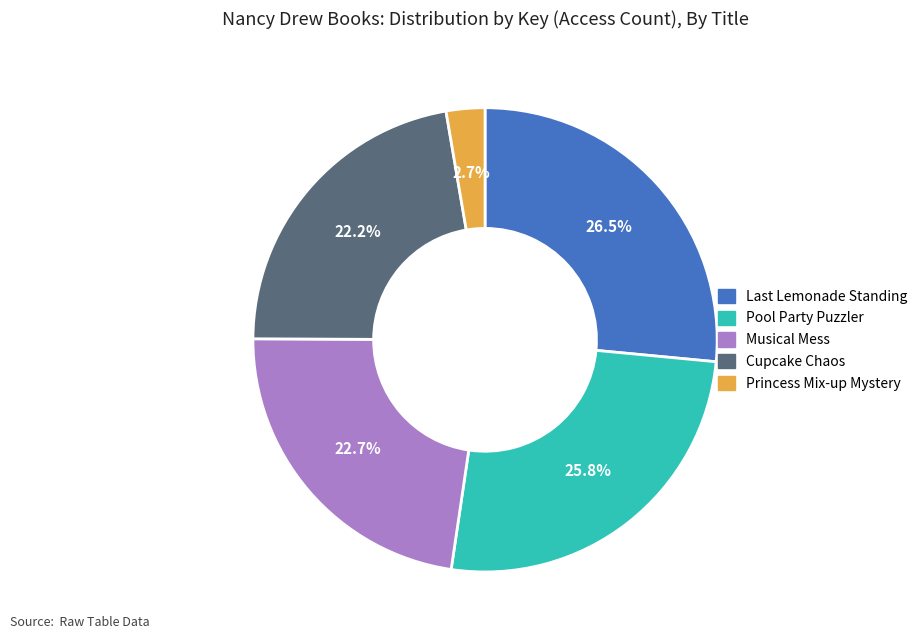

Rank the categories by value from lowest to highest.

Princess Mix-up Mystery, Cupcake Chaos, Musical Mess, Pool Party Puzzler, Last Lemonade Standing